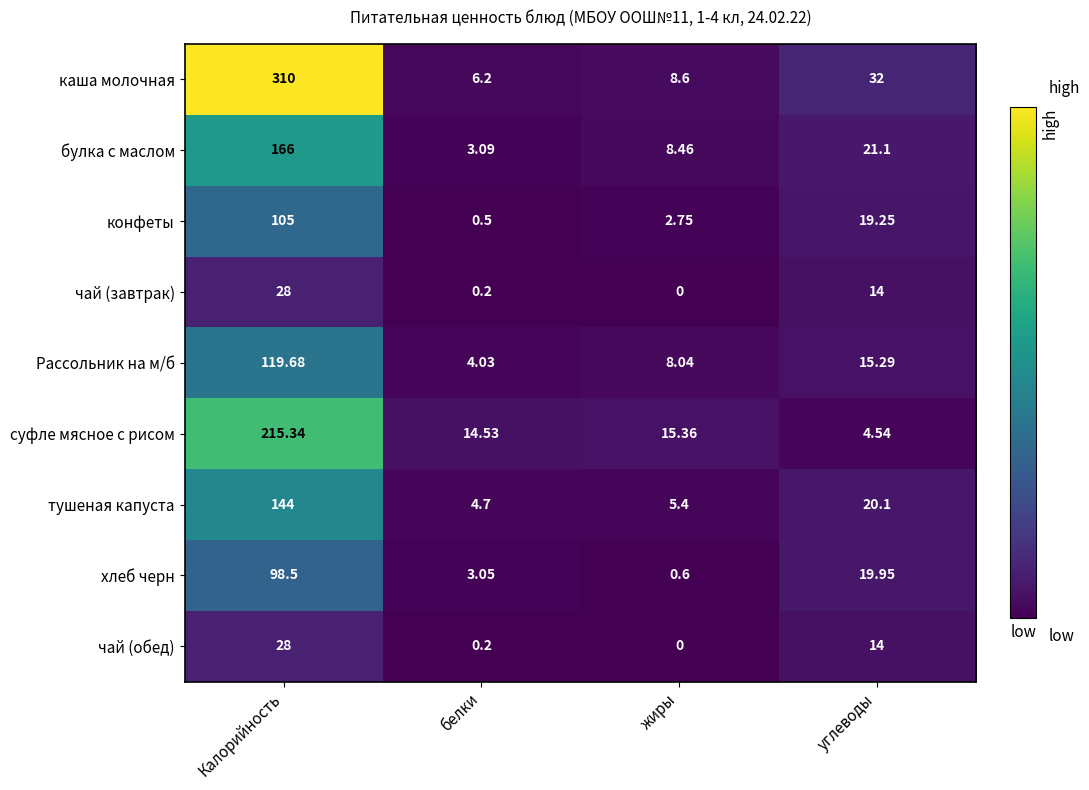

Which series has the largest range (max minus min)?

каша молочная